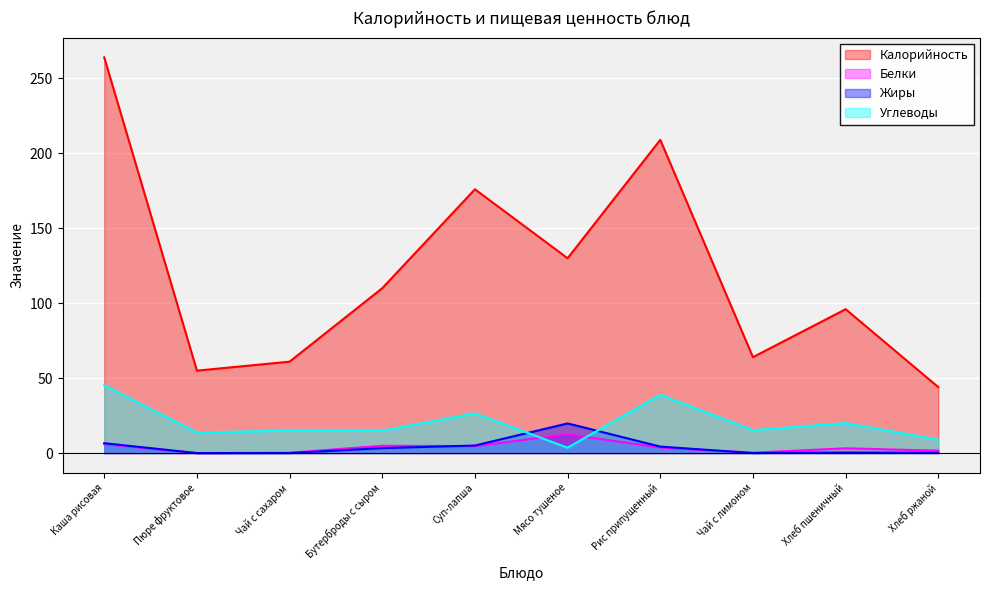

How many data points in Белки are less than 3?

4